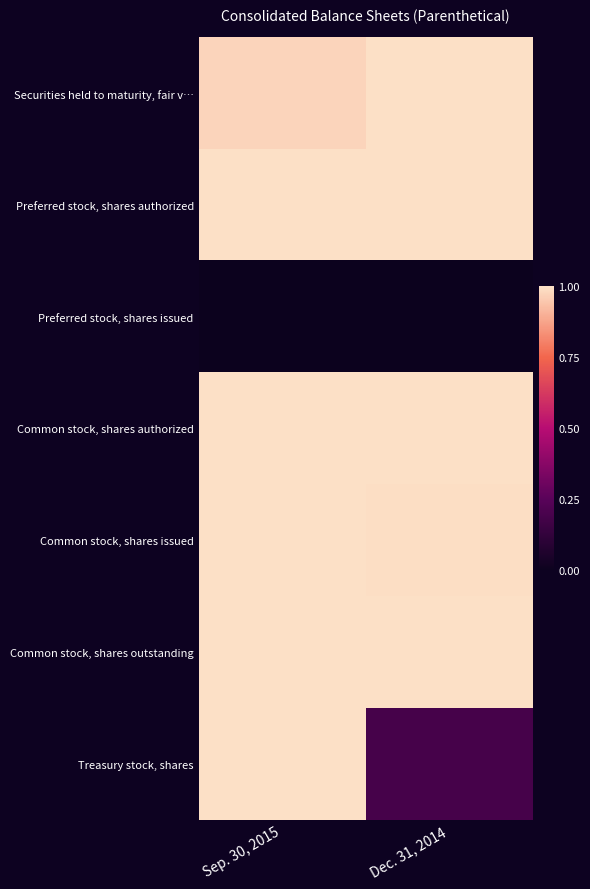

Reading right to left, list all the values displayed in this chart.

Securities held to maturity, fair v…: Dec. 31, 2014=1.0	Sep. 30, 2015=1.0
Preferred stock, shares authorized: Dec. 31, 2014=1.0	Sep. 30, 2015=1.0
Preferred stock, shares issued: Dec. 31, 2014=0.0	Sep. 30, 2015=0.0
Common stock, shares authorized: Dec. 31, 2014=1.0	Sep. 30, 2015=1.0
Common stock, shares issued: Dec. 31, 2014=1.0	Sep. 30, 2015=1.0
Common stock, shares outstanding: Dec. 31, 2014=1.0	Sep. 30, 2015=1.0
Treasury stock, shares: Dec. 31, 2014=0.2	Sep. 30, 2015=1.0